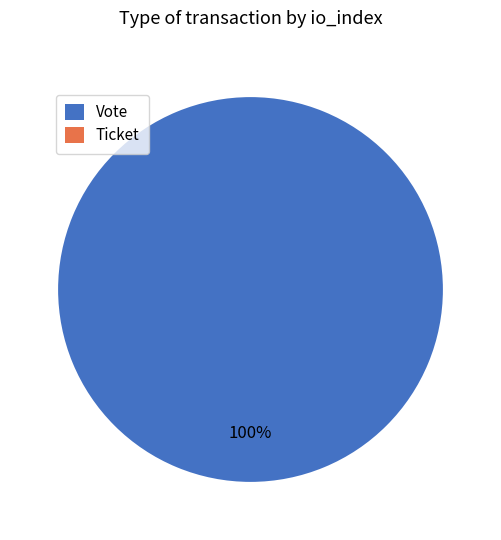

The Ticket slice represents 0% of the pie. True or false?

True